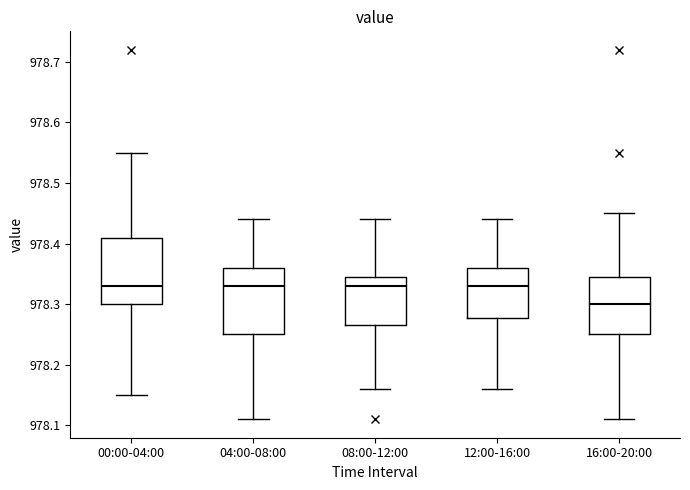

Where is the lower edge of the box for 00:00-04:00 on the y-axis? The values are not printed on the chart, so give them approximately, as read against the axis.

978.30